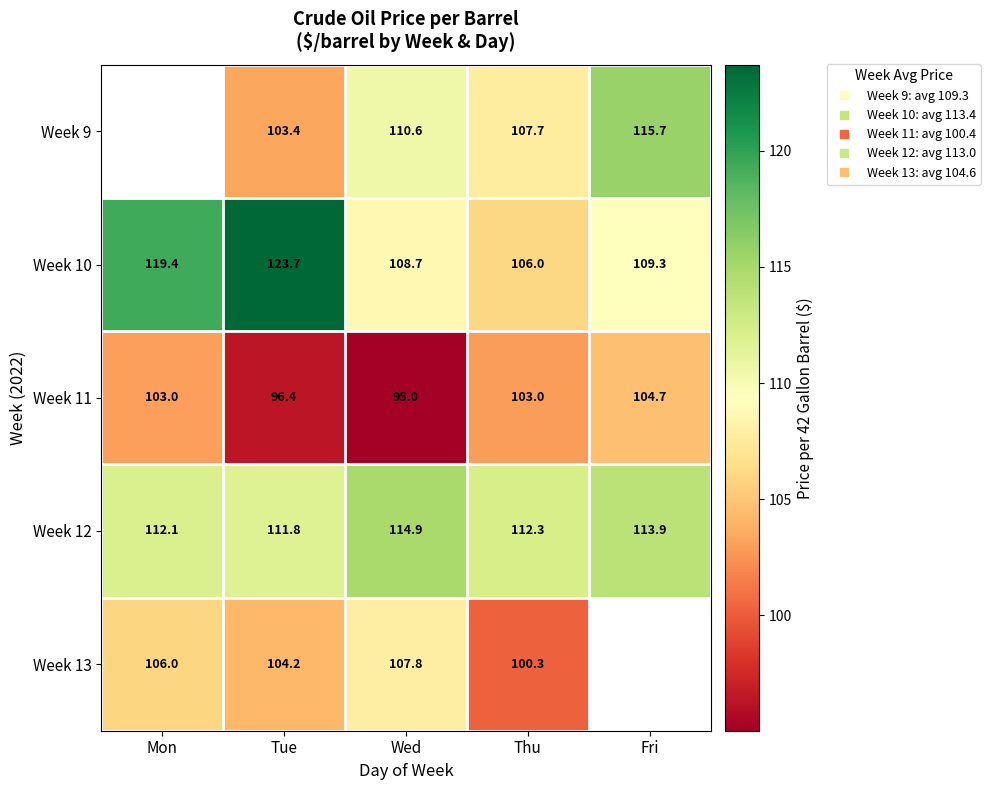

At which category is the sum across all series the highest?

Tue